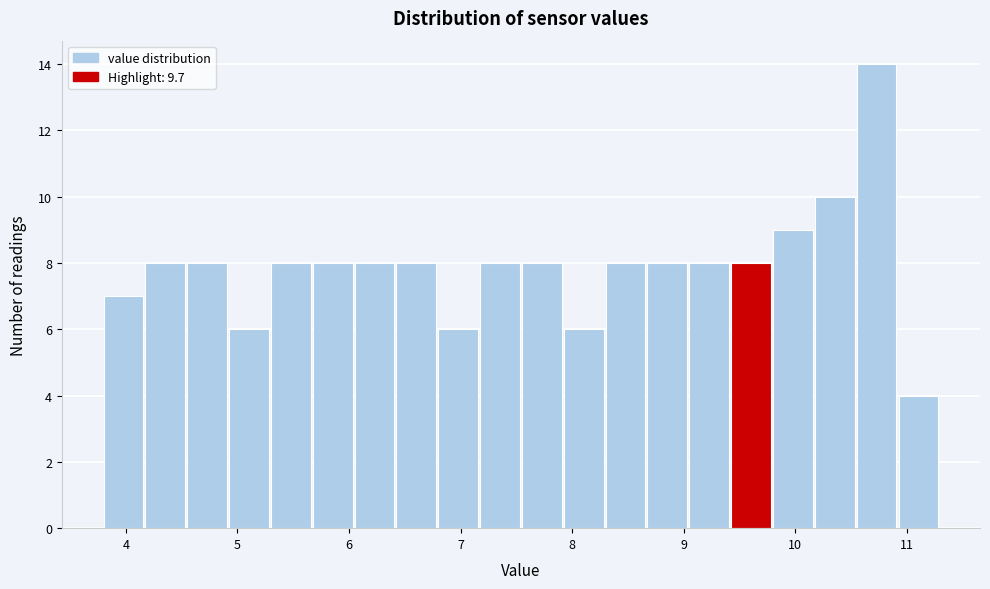

Read against the x-axis, roughly where is the centre of the tallest bar?

10.7